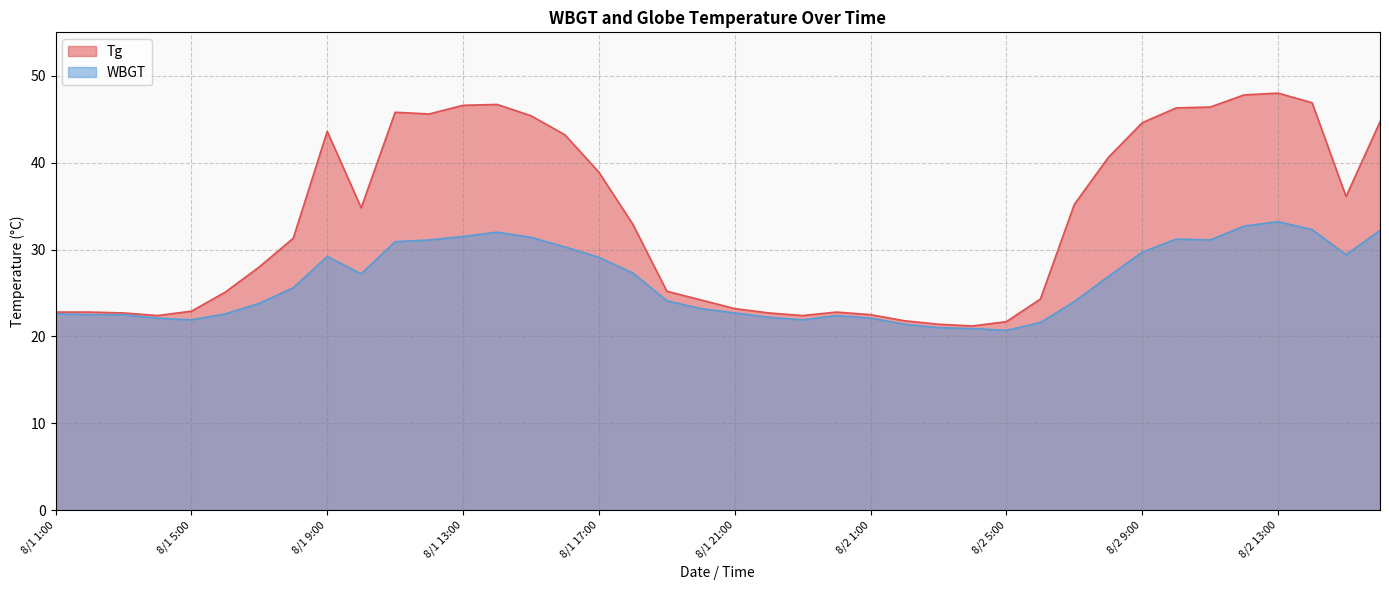

True or false: WBGT and Tg intersect in this chart.

False